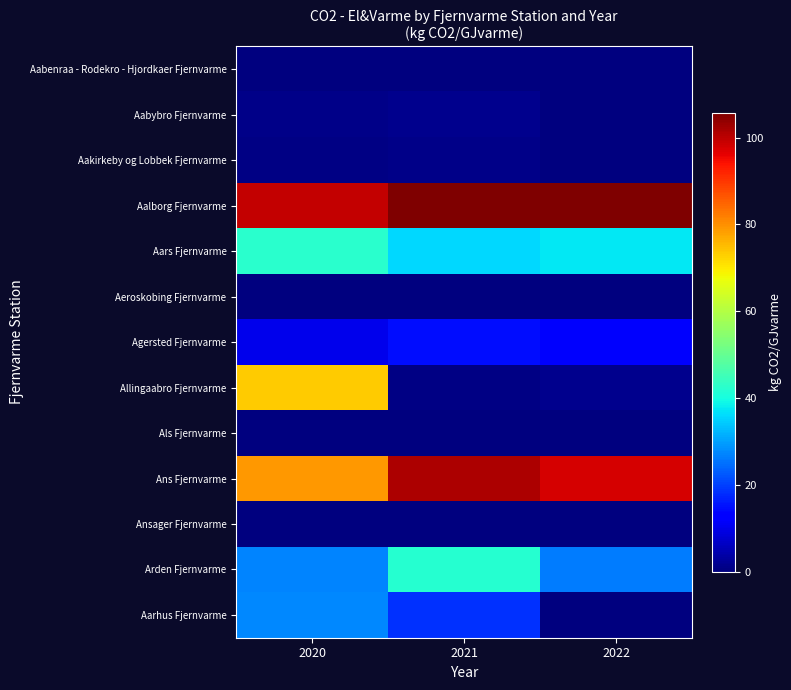

At which category is the sum across all series the highest?

2020